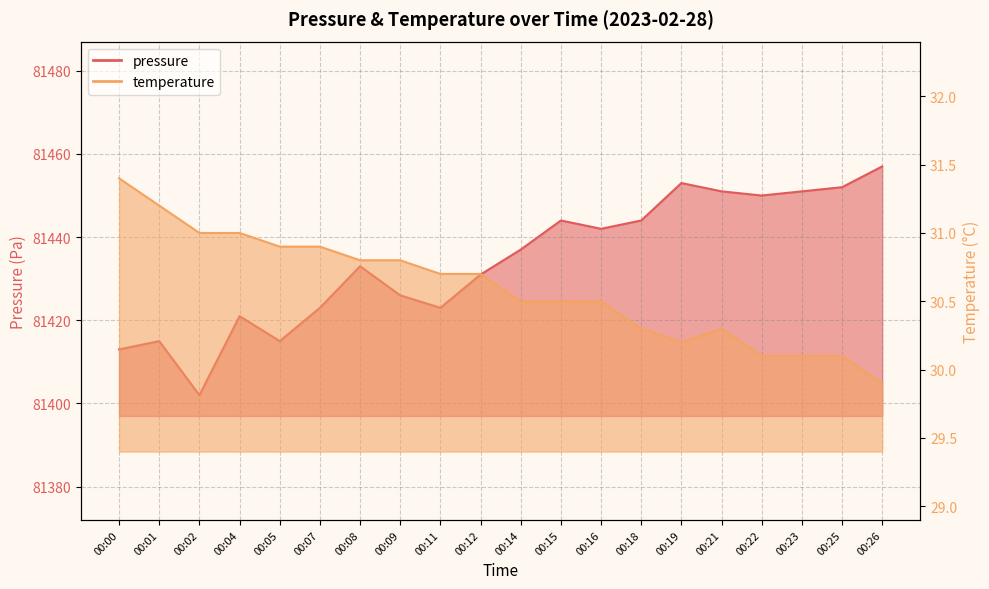

Which series changed the most between 00:21 and 00:25?

pressure